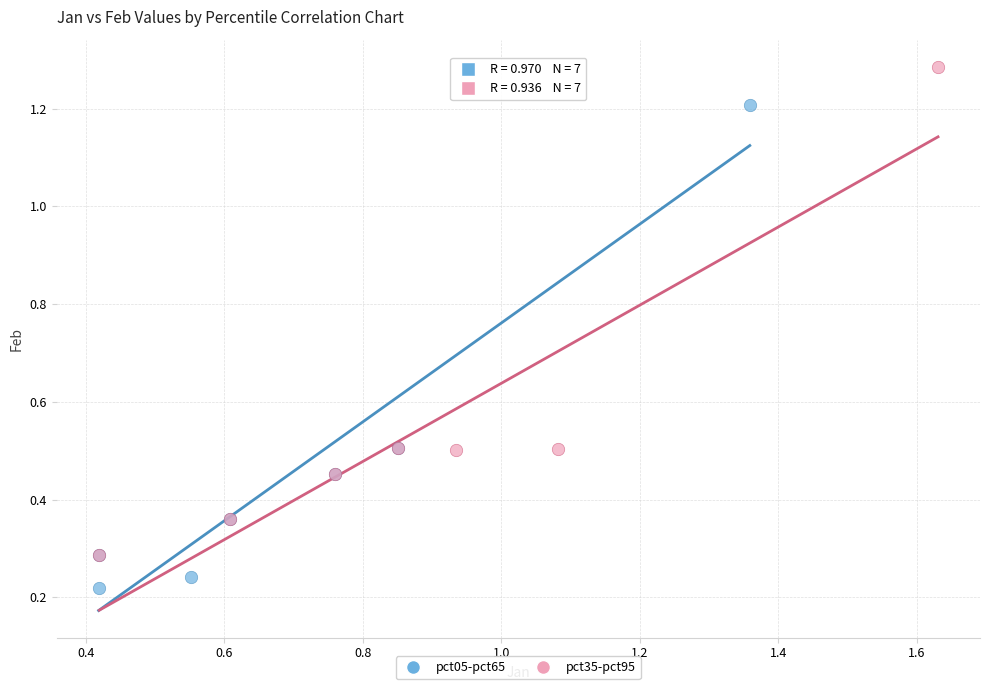

What are all the series names shown in the legend?

pct05-pct65, pct35-pct95